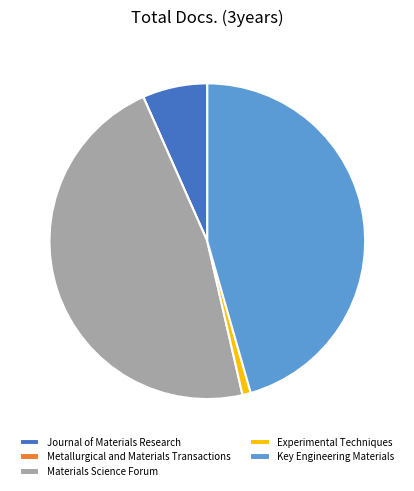

Which has a higher value, Journal of Materials Research or Materials Science Forum?

Materials Science Forum